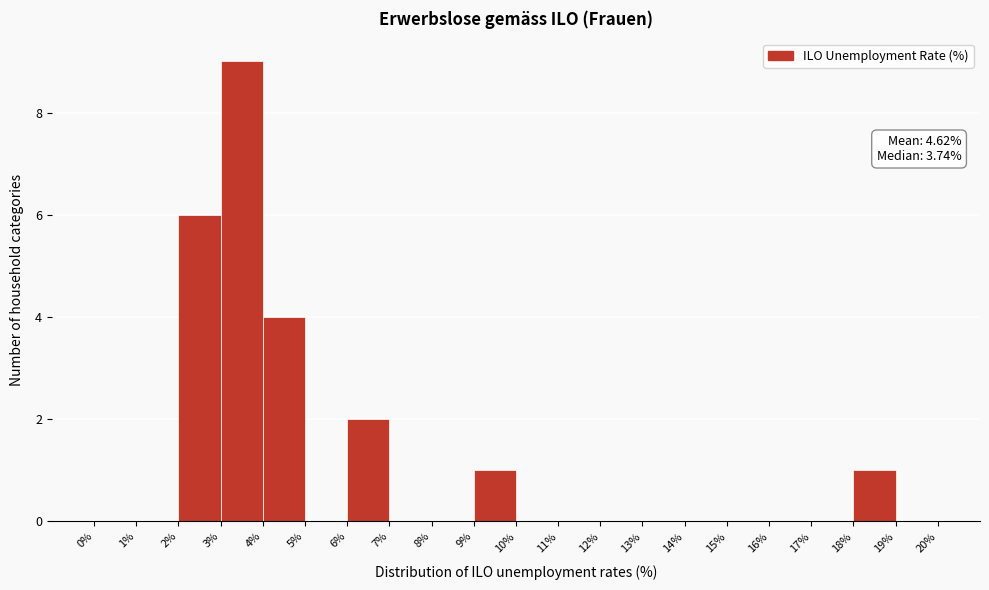

Over which range of the x-axis is the bar tallest?

3% to 4%